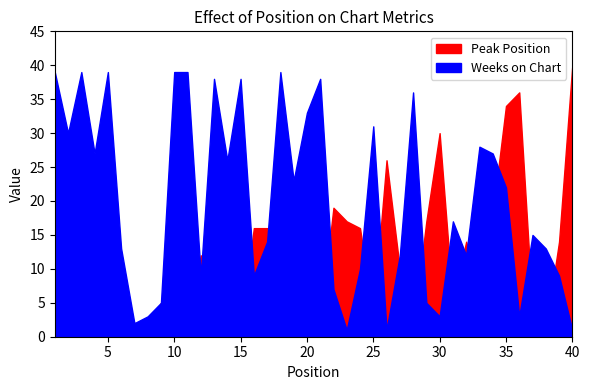

How many interior local valleys does the Weeks on Chart series have?

12